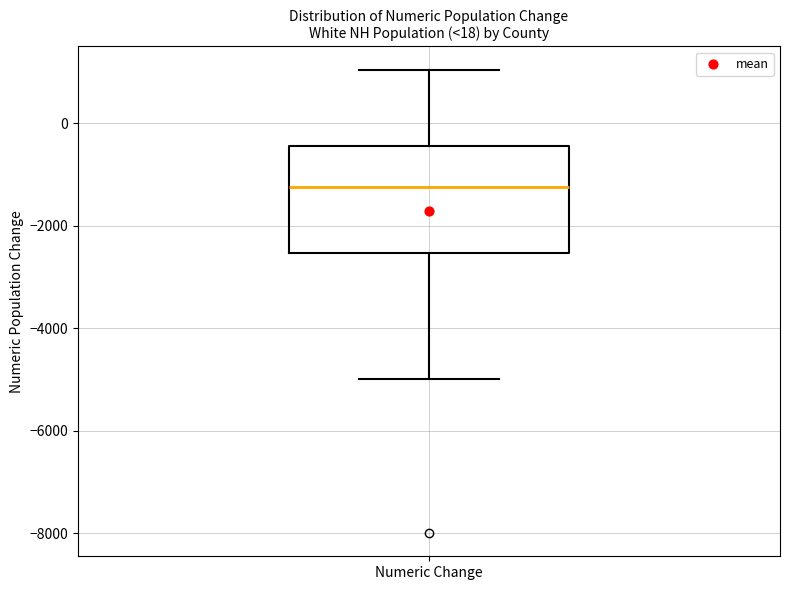

Where does the median line of the box for Numeric Change sit on the y-axis? The values are not printed on the chart, so give them approximately, as read against the axis.

-1200